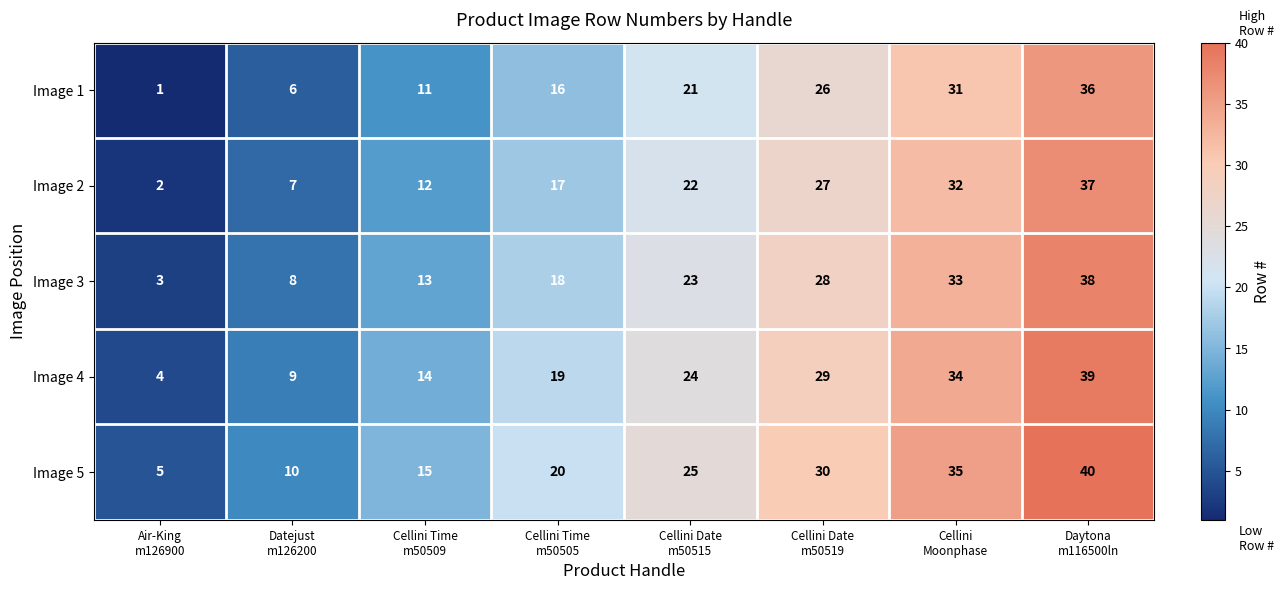

List the series in order of their peak value, highest first.

Image 5, Image 4, Image 3, Image 2, Image 1